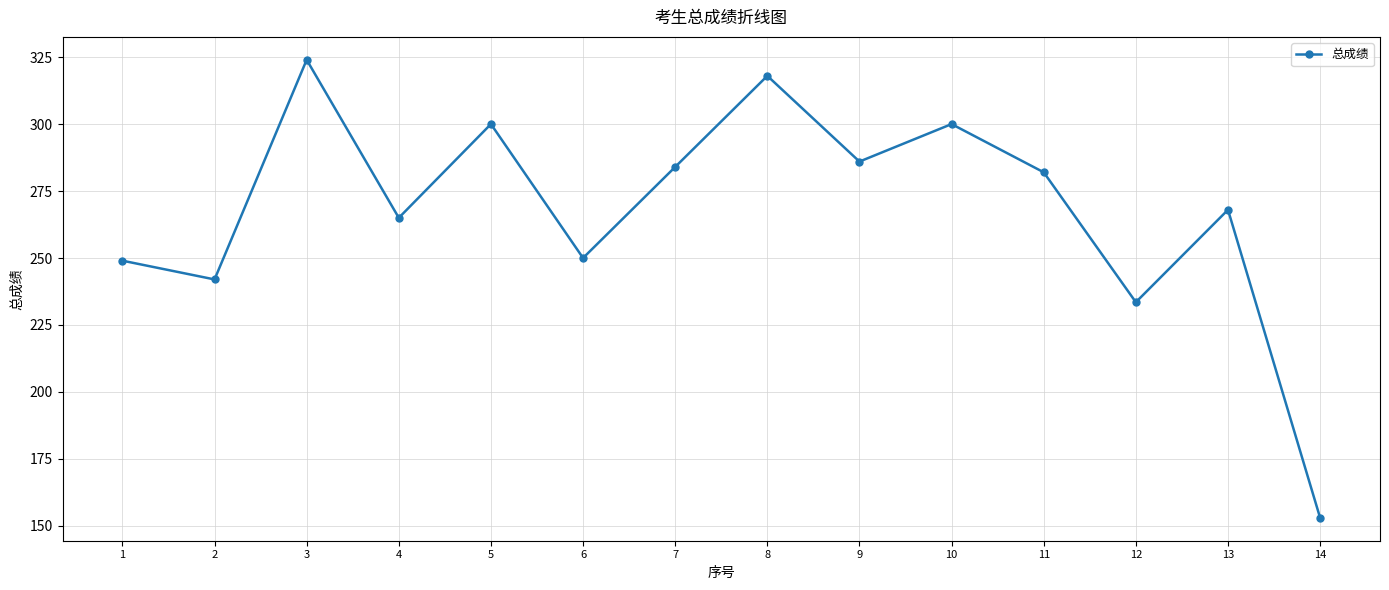

True or false: there are more than 0 points higher than both neighbors.

True